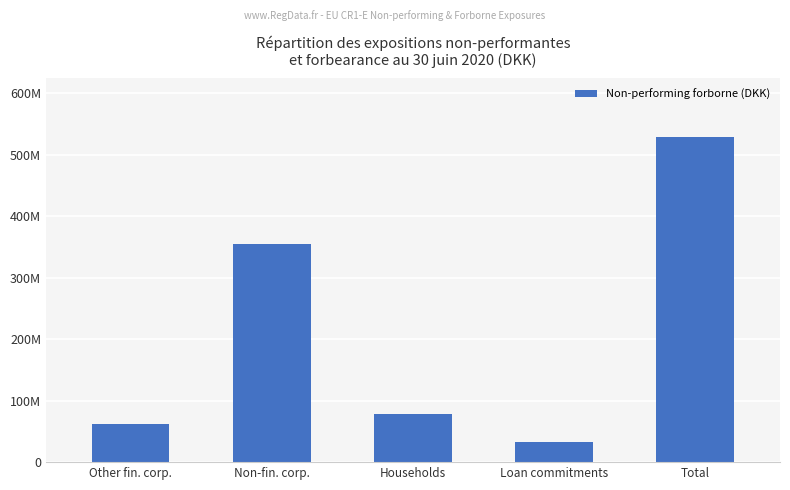

True or false: the data shows 354527650.5 at Non-fin. corp..

True